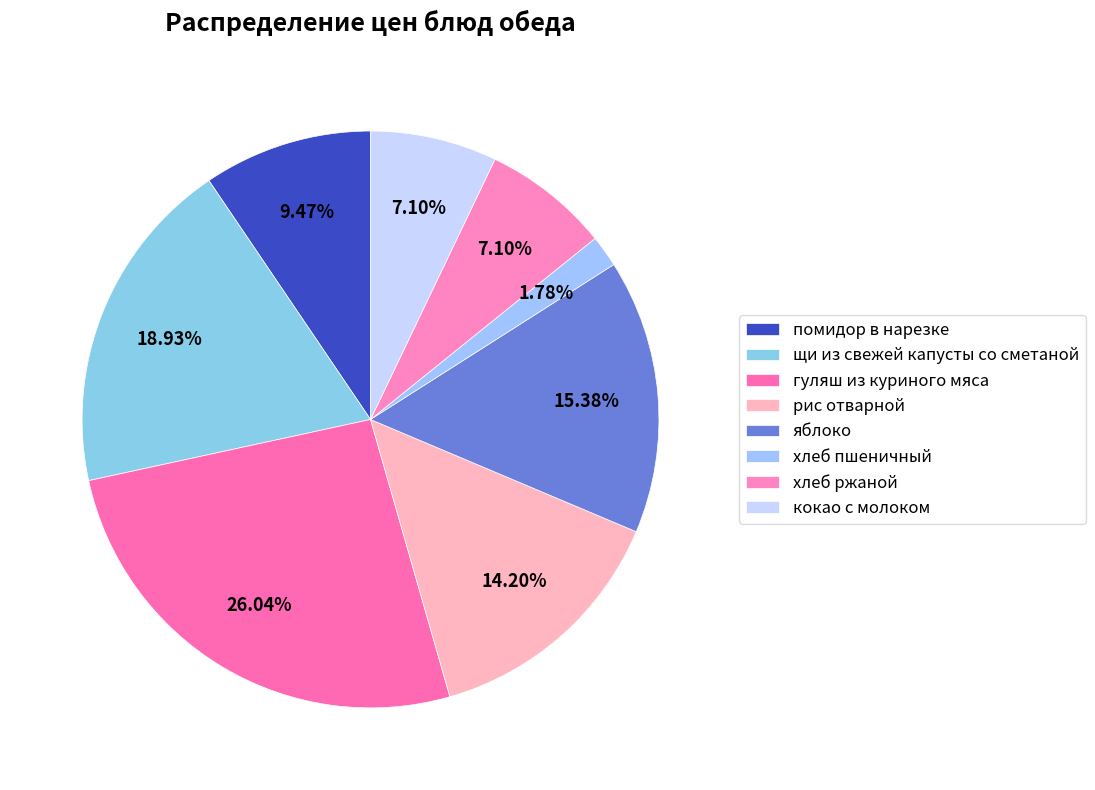

Is there any slice that represents more than half of the pie?

No